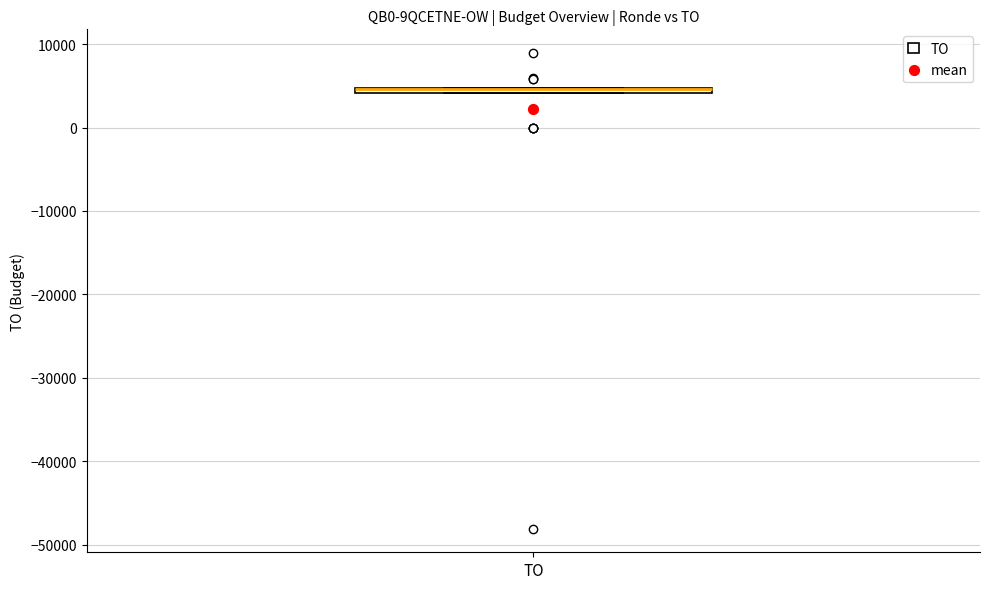

Where is the upper edge of the box for TO on the y-axis? The values are not printed on the chart, so give them approximately, as read against the axis.

5000